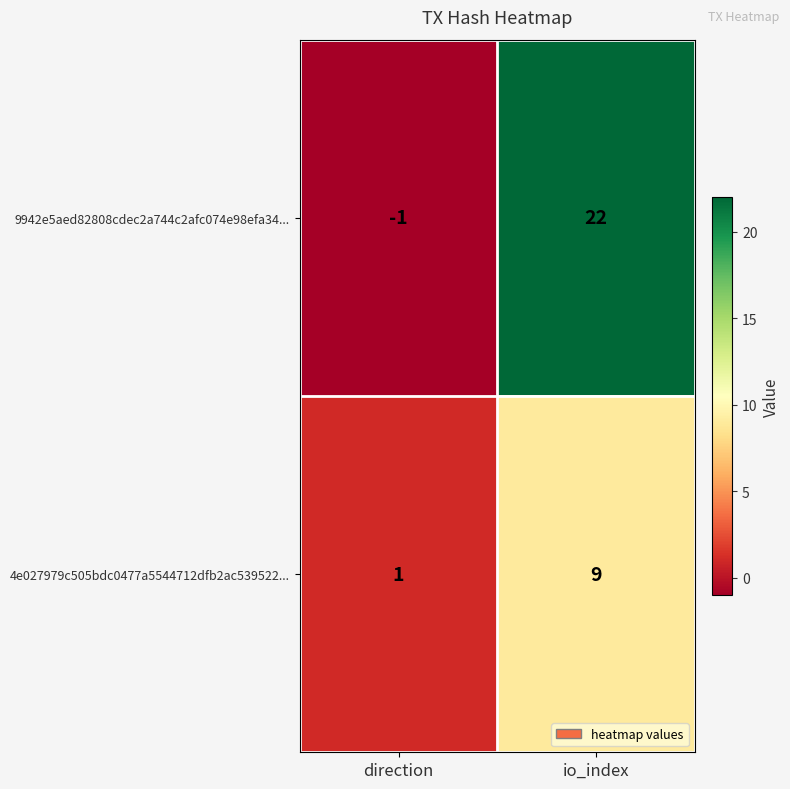

Where is 9942e5aed82808cdec2a744c2afc074e98efa34... nearest to the value 10?

direction